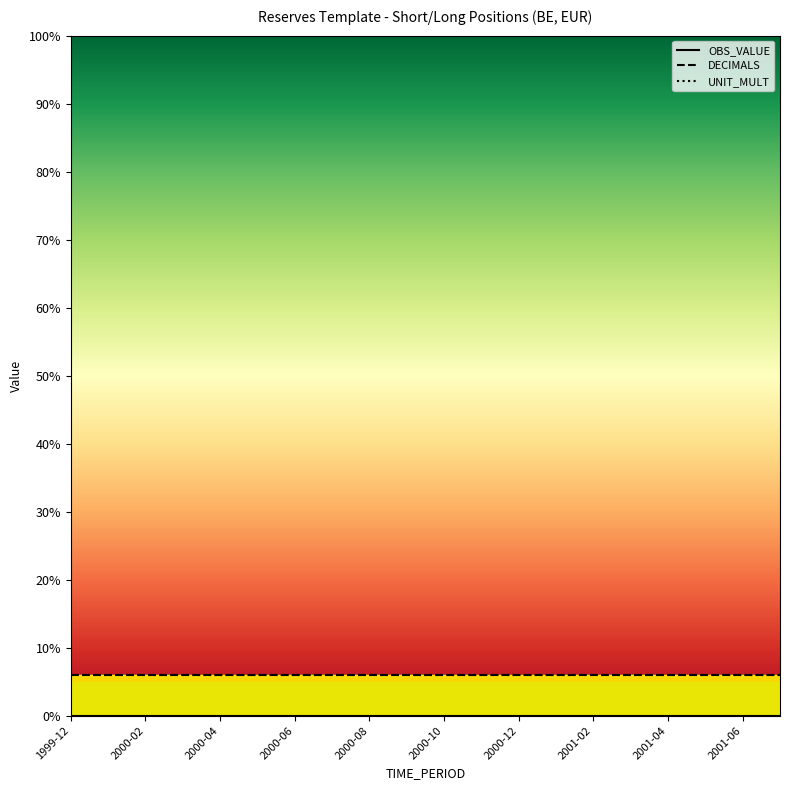

At which category is the sum across all series the highest?

1999-12